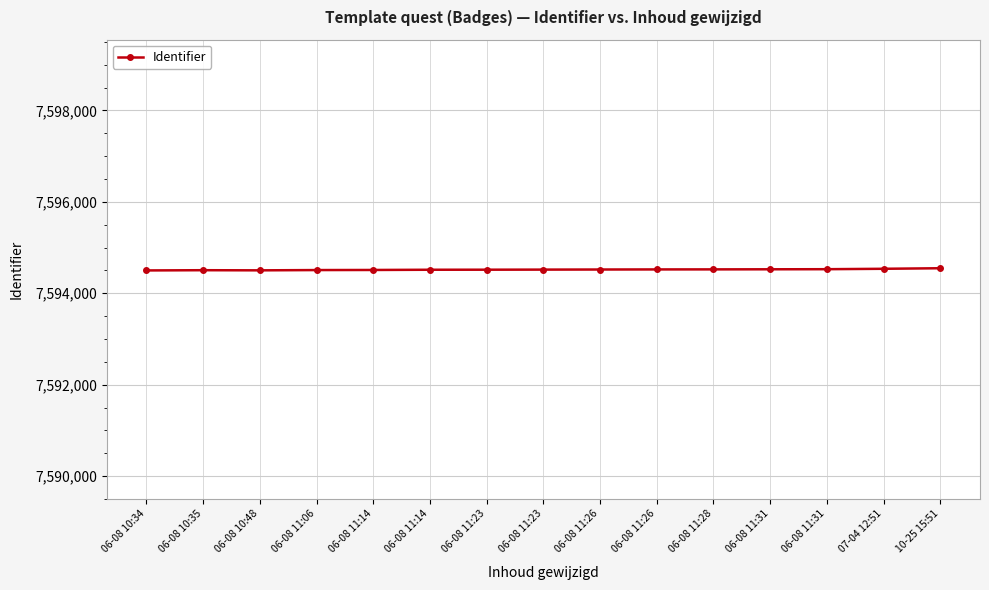

How many data points are less than 7594518?

7